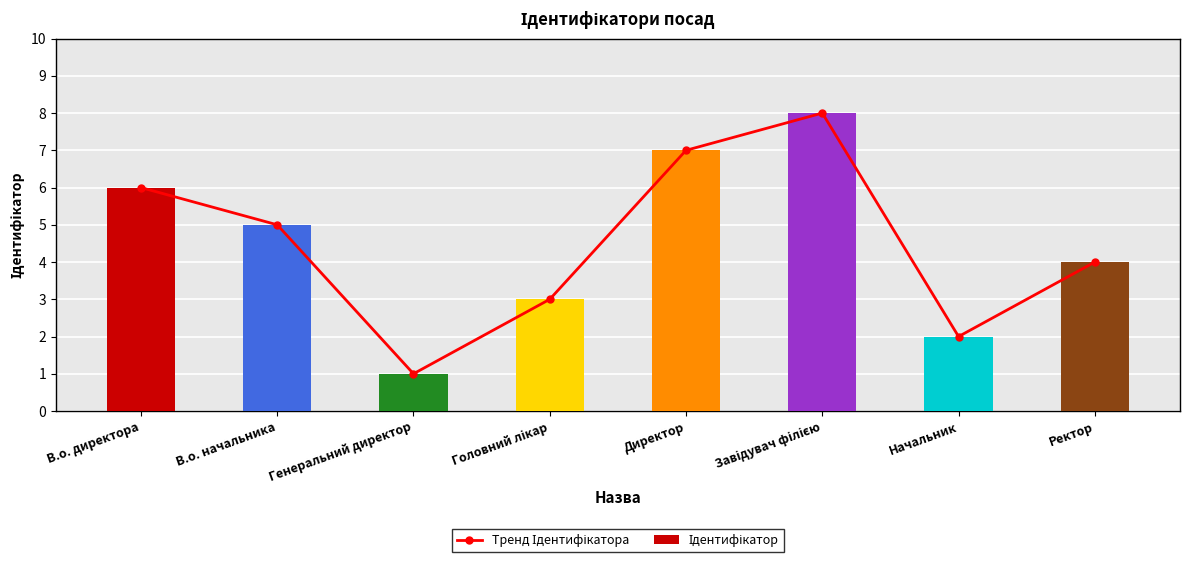

Reading left to right, transcribe all the data shown in this chart.

Тренд Ідентифікатора: В.о. директора=6	В.о. начальника=5	Генеральний директор=1	Головний лікар=3	Директор=7	Завідувач філією=8	Начальник=2	Ректор=4
Ідентифікатор: В.о. директора=6	В.о. начальника=5	Генеральний директор=1	Головний лікар=3	Директор=7	Завідувач філією=8	Начальник=2	Ректор=4